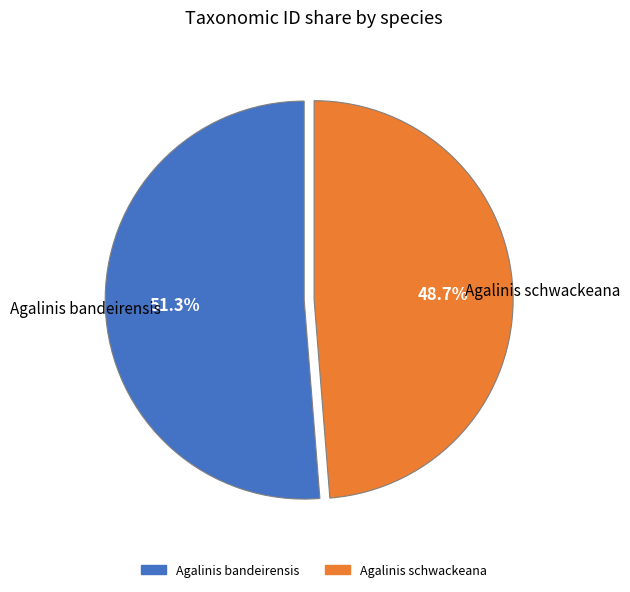

To the nearest percent, what portion does Agalinis schwackeana represent?

49%